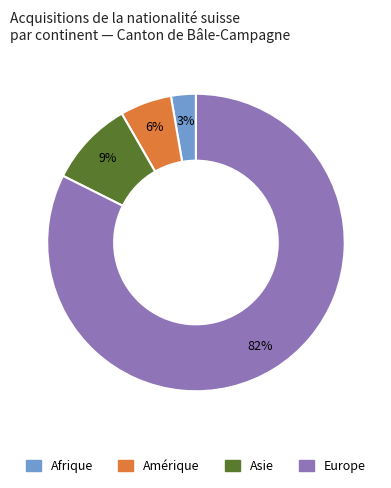

What percentage is the Europe slice, to the nearest percent?

82%